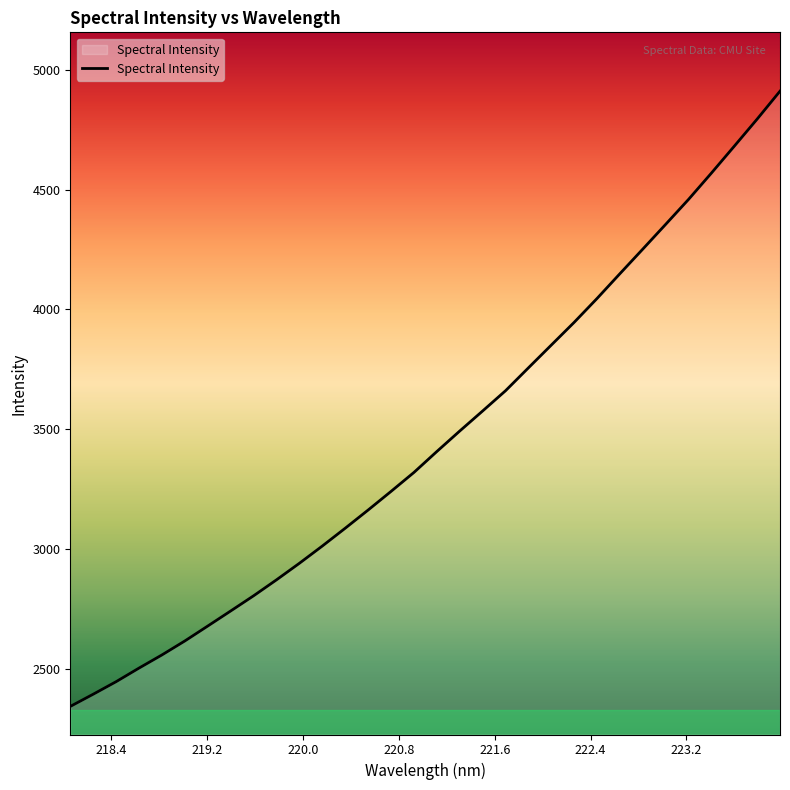

What is the minimum value shown in the chart?

2343.1